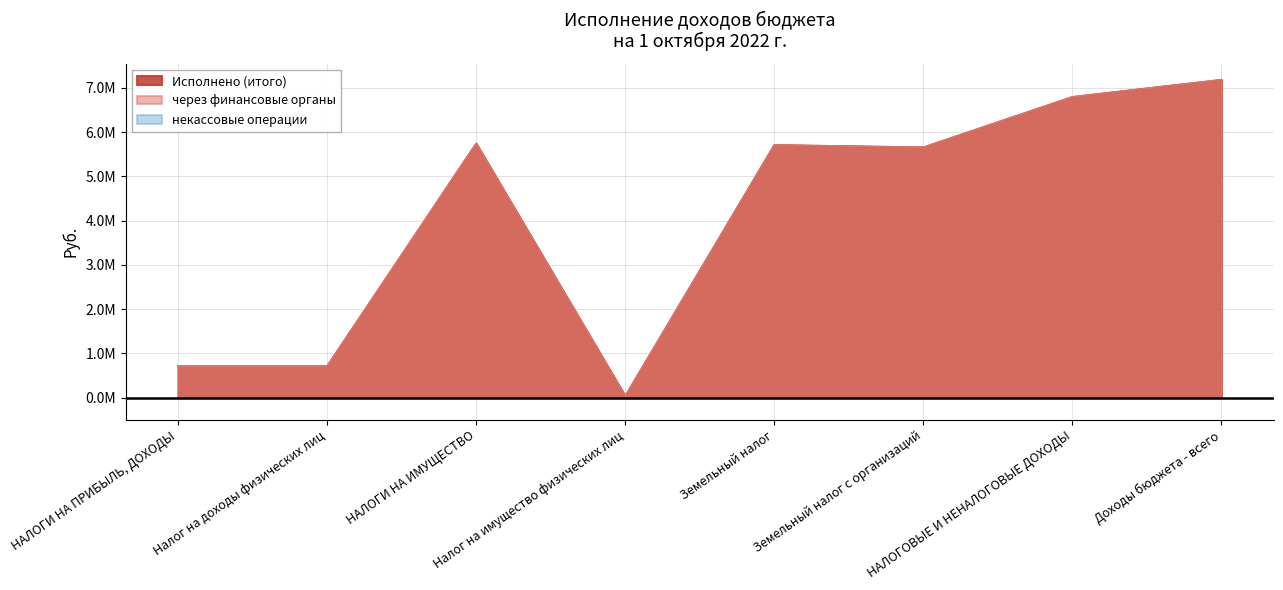

What is the approximate value of Исполнено (итого) at Земельный налог с организаций?

5.7